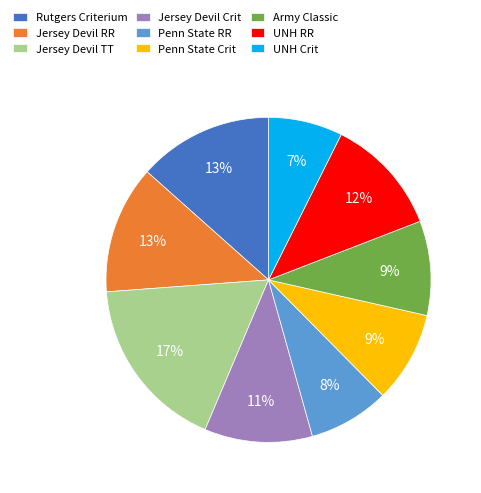

To the nearest percent, what is the average slice percentage?

11%